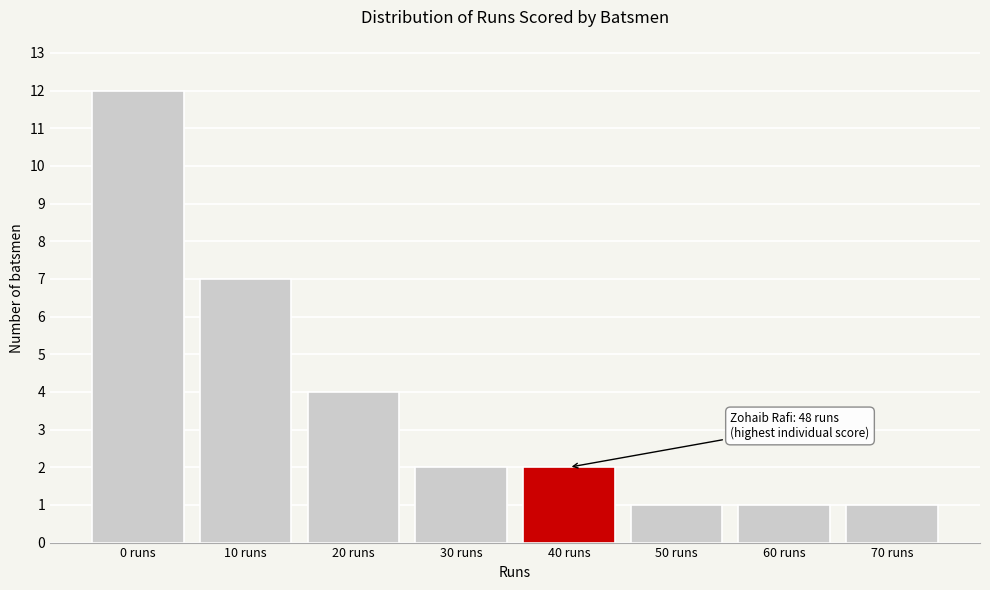

Reading left to right, list all the values displayed in this chart.

0 runs=12	10 runs=7	20 runs=4	30 runs=2	40 runs=2	50 runs=1	60 runs=1	70 runs=1